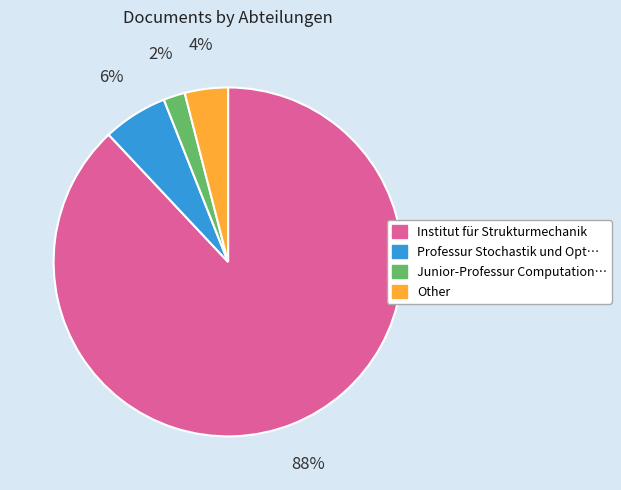

Does any single category account for the majority?

Yes